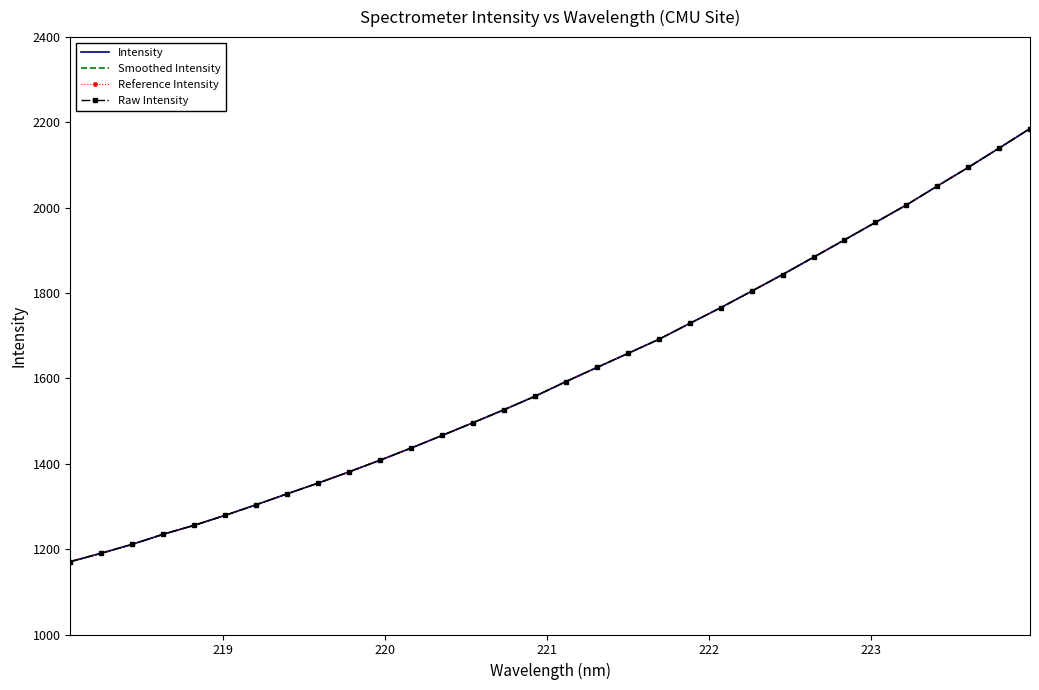

What is the greatest value displayed?

2185.7